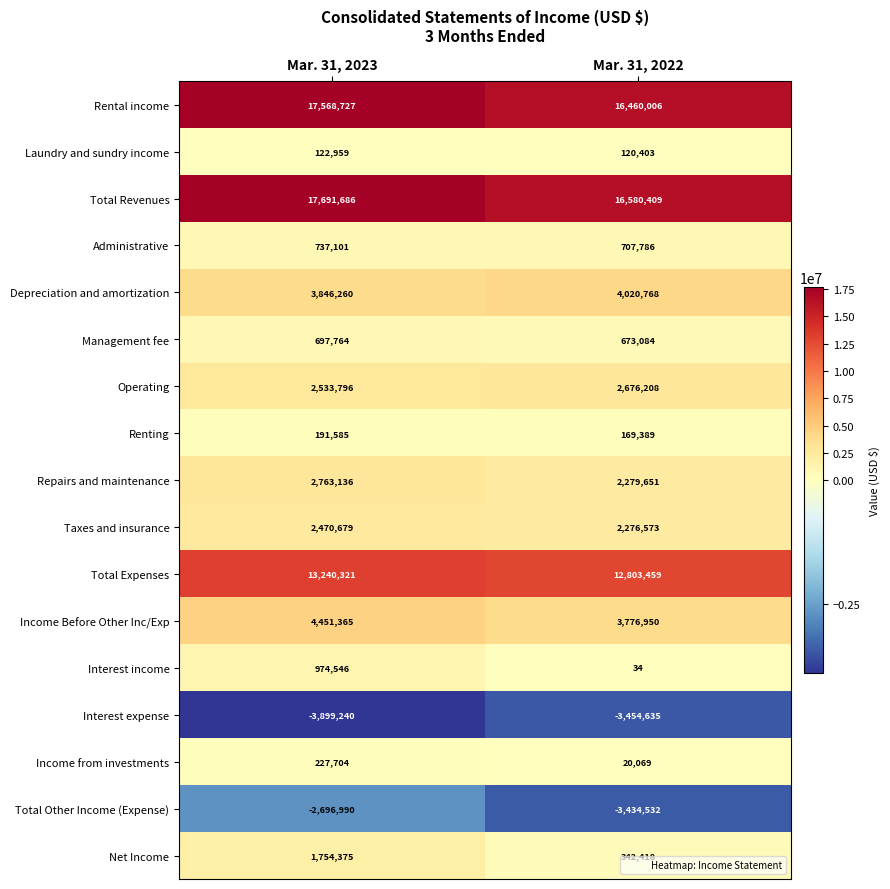

Which series has the largest total across all categories?

Total Revenues